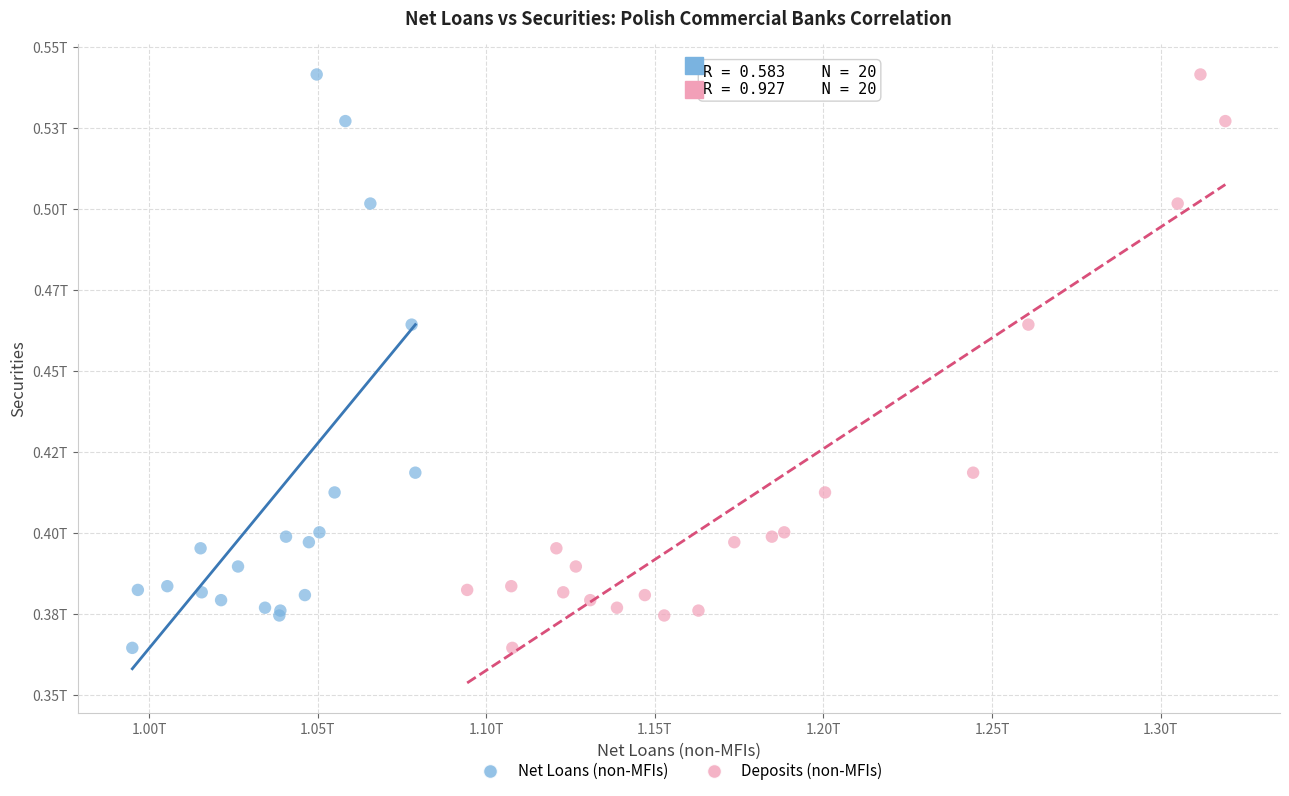

What are all the series names shown in the legend?

Net Loans (non-MFIs), Deposits (non-MFIs)